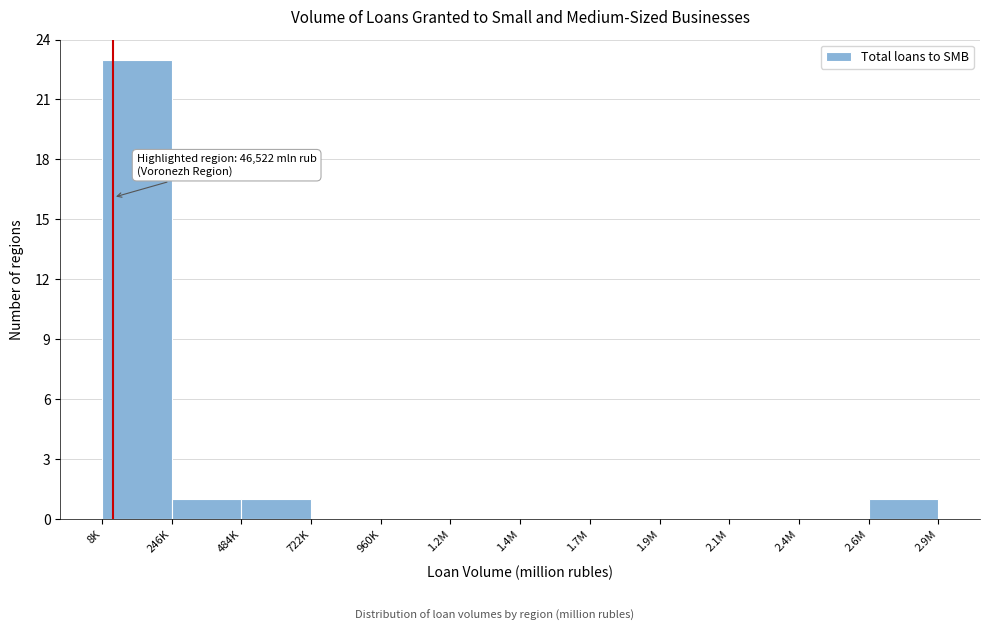

Reading left to right, what are all the values shown in this chart?

8K=23	246K=1	484K=1	722K=0	960K=0	1.2M=0	1.4M=0	1.7M=0	1.9M=0	2.1M=0	2.4M=0	2.6M=1